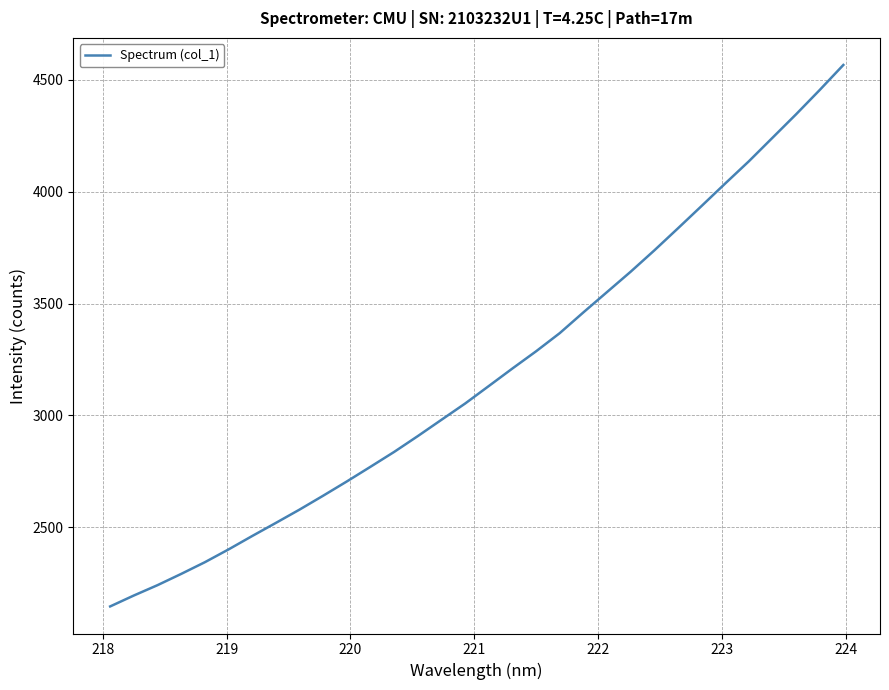

What is the difference between the maximum and minimum values?

2420.2